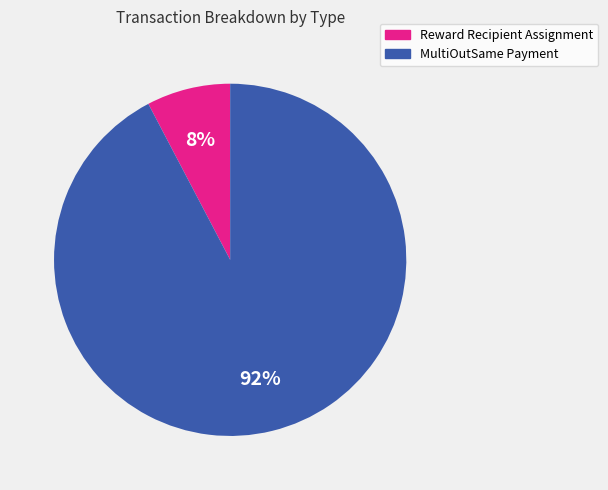

What is the majority slice?

MultiOutSame Payment